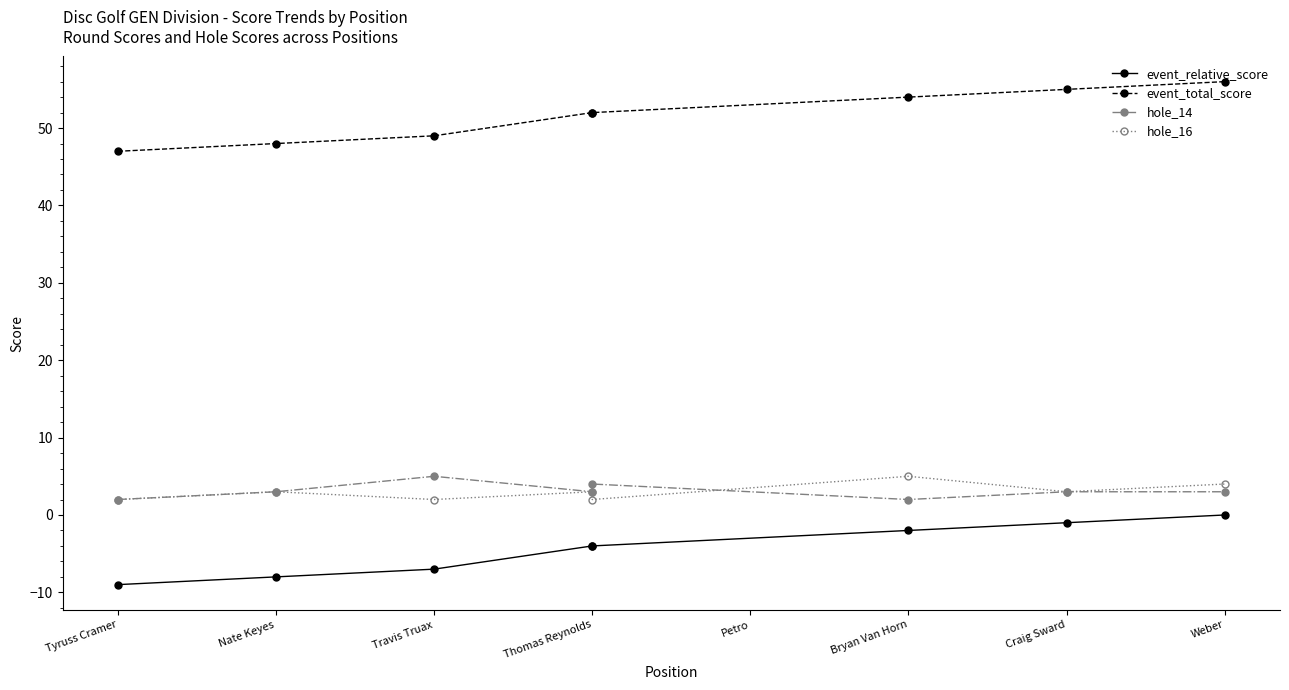

True or false: event_total_score and hole_16 intersect in this chart.

False